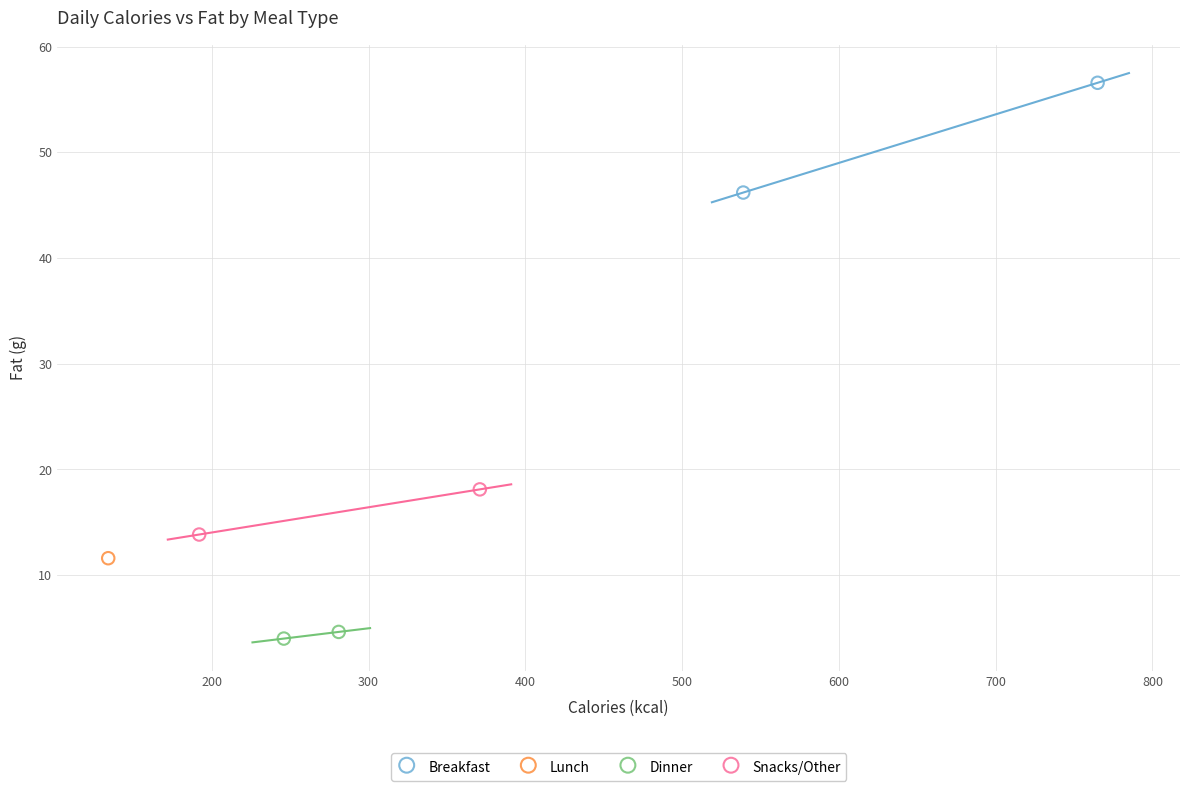

What are all the series names shown in the legend?

Breakfast, Lunch, Dinner, Snacks/Other